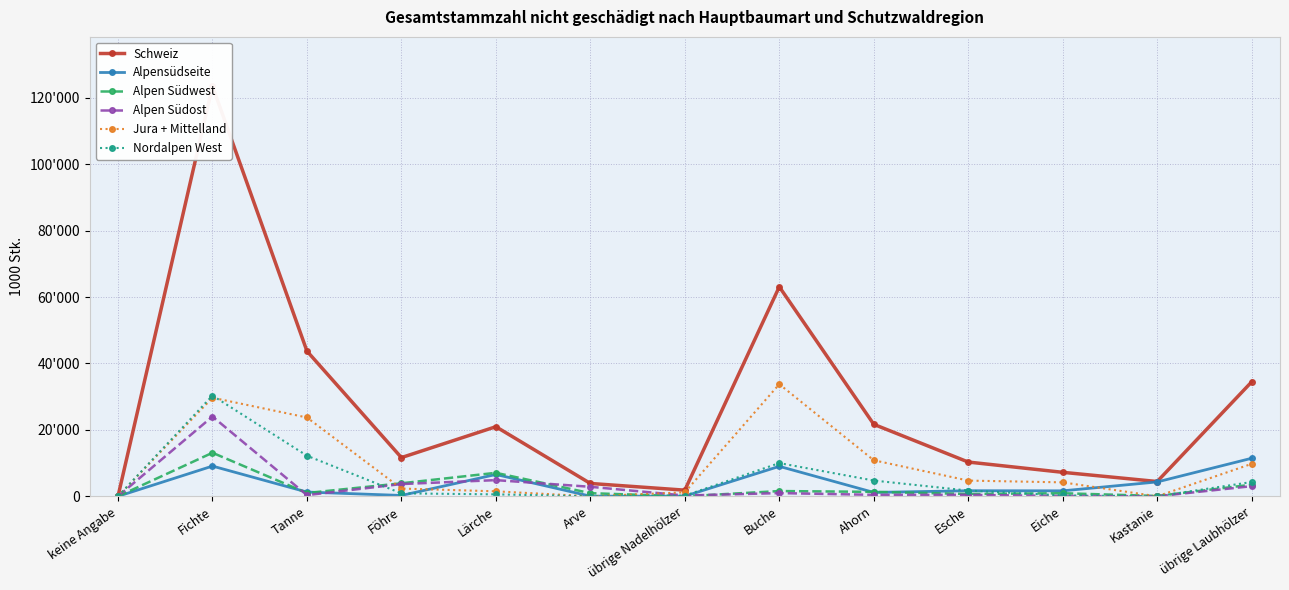

Is it true that Jura + Mittelland equals 0 at keine Angabe?

True